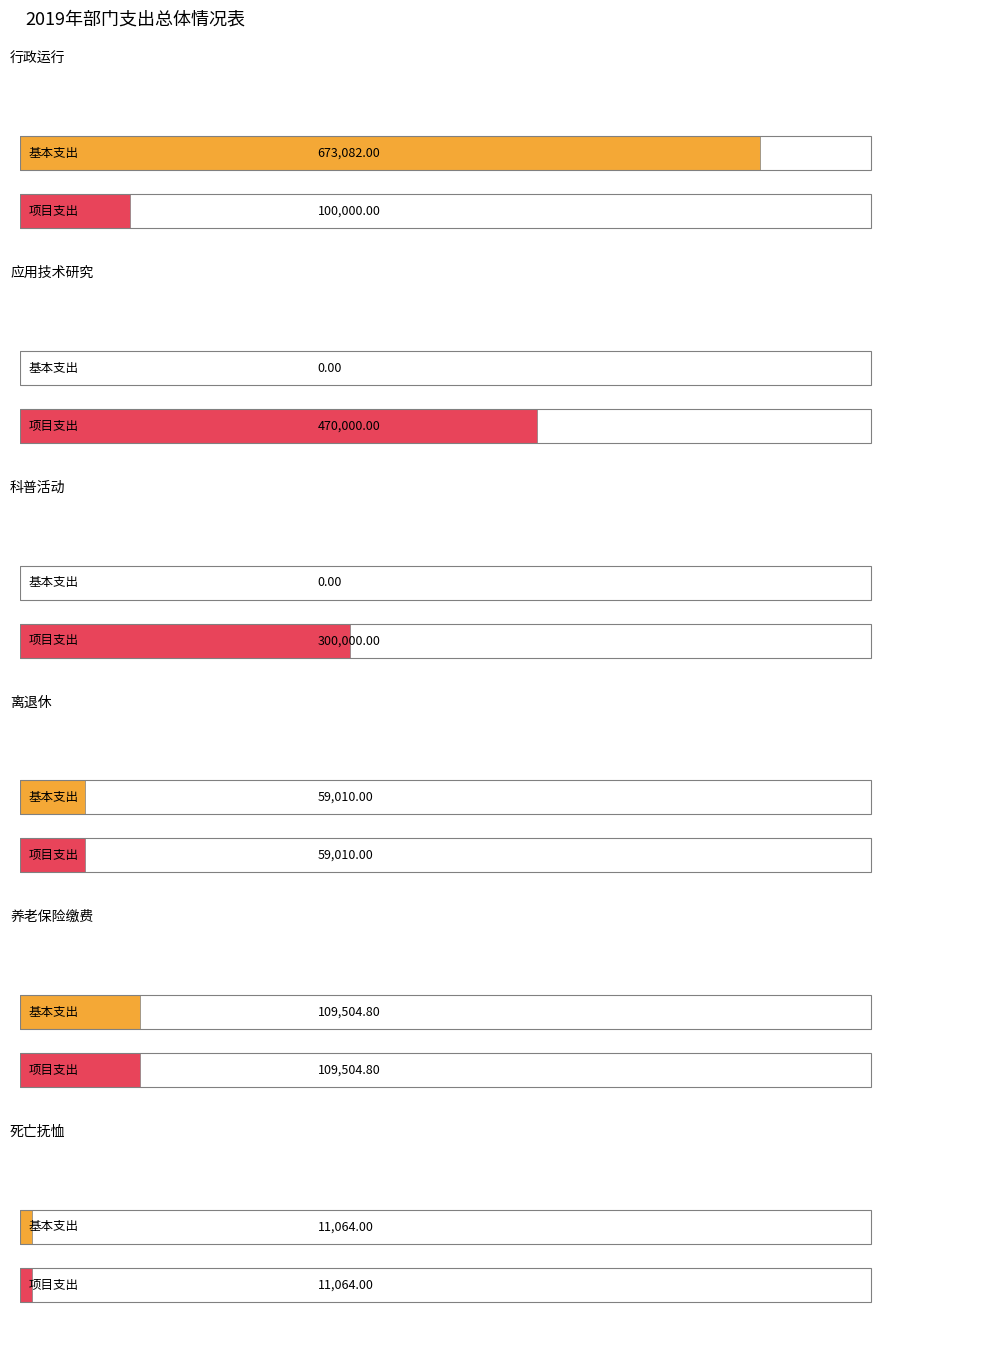

What is the total value across all series at 死亡抚恤?

22128.0